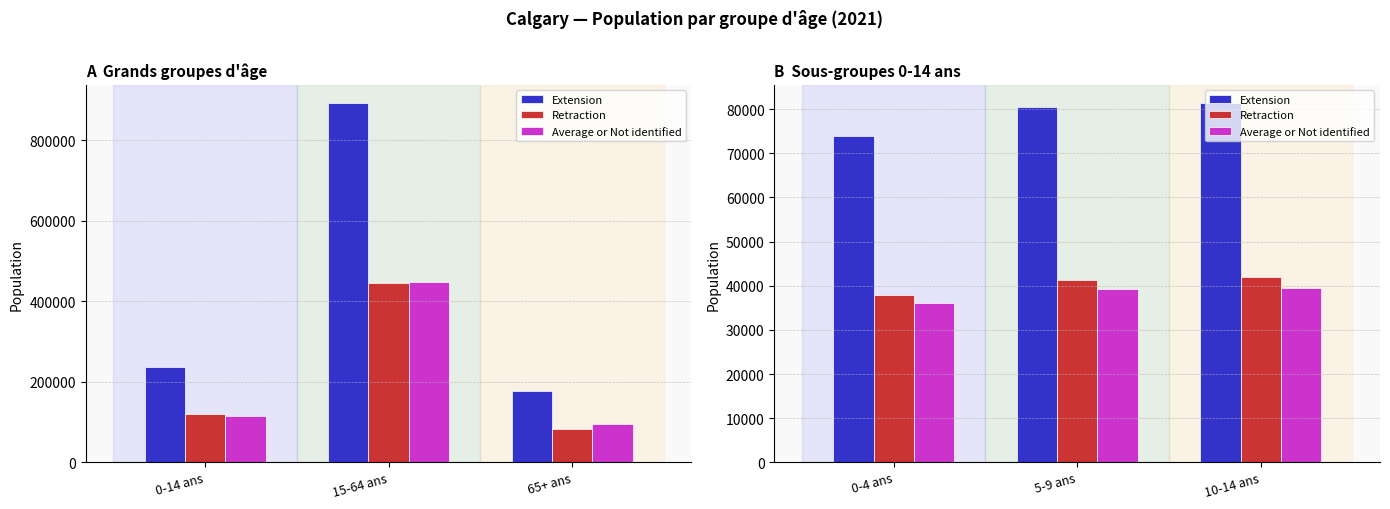

The Retraction series shows 9569 at 0-4 ans. True or false?

False